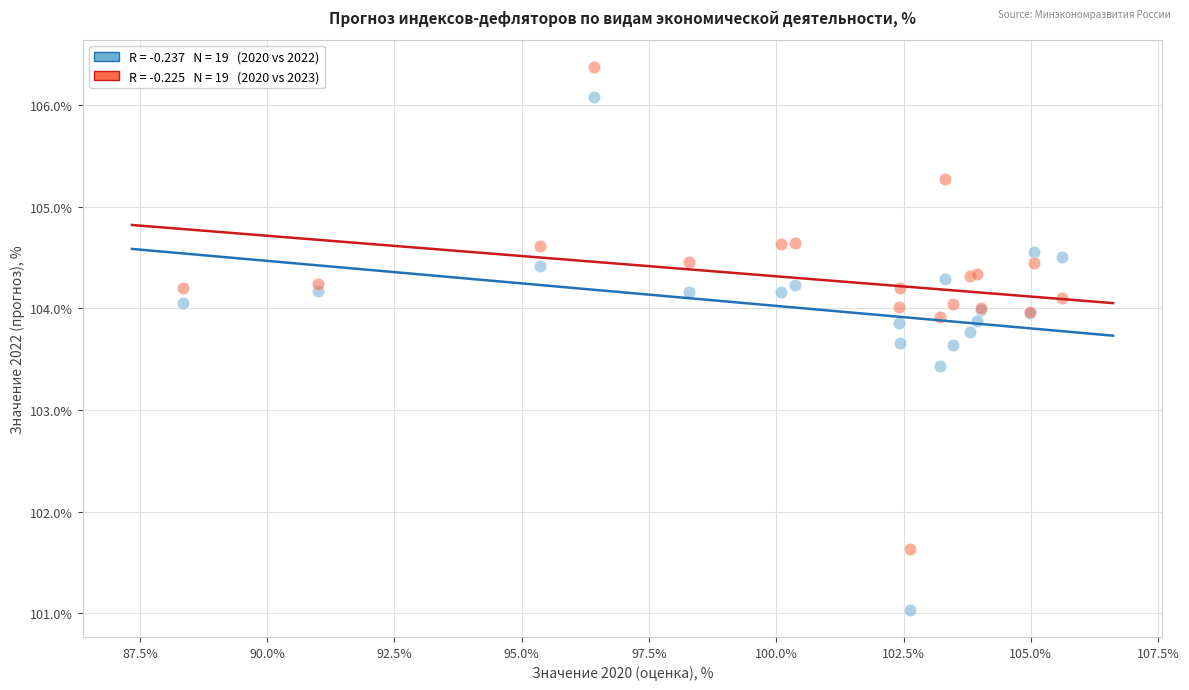

Across all series, what Y value is closest to 103?

103.4